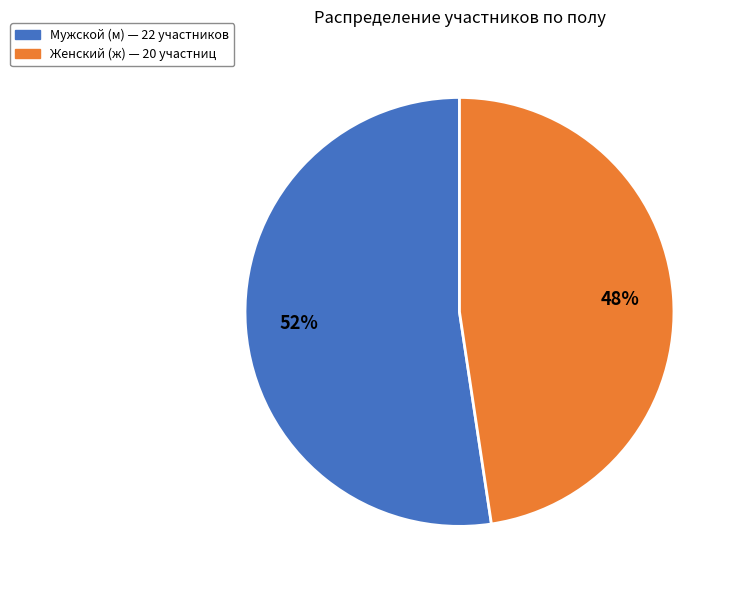

Count the number of slices in the pie.

2